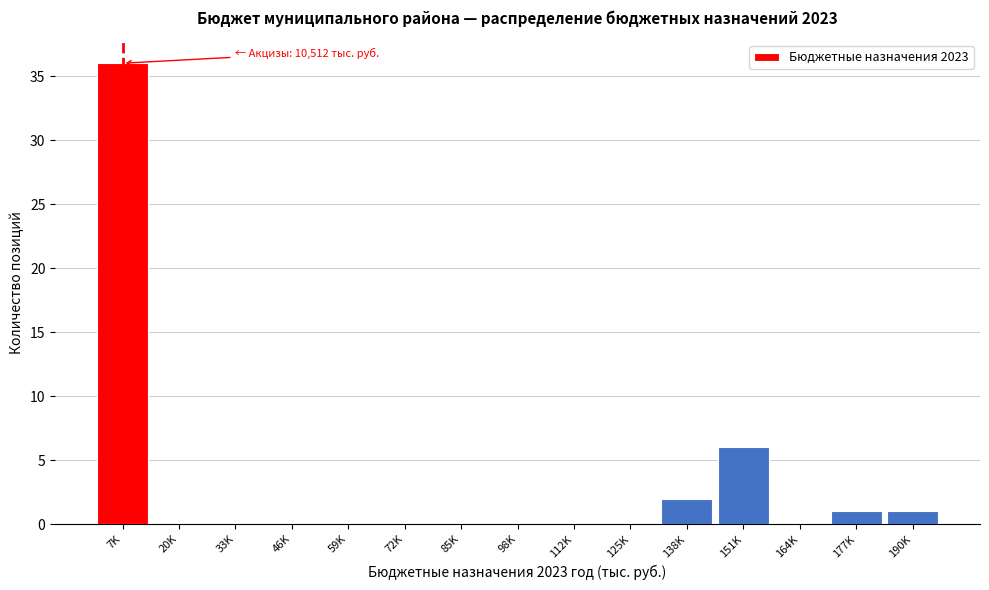

Reading left to right, extract all data points from this chart.

7K=36	20K=0	33K=0	46K=0	59K=0	72K=0	85K=0	98K=0	112K=0	125K=0	138K=2	151K=6	164K=0	177K=1	190K=1